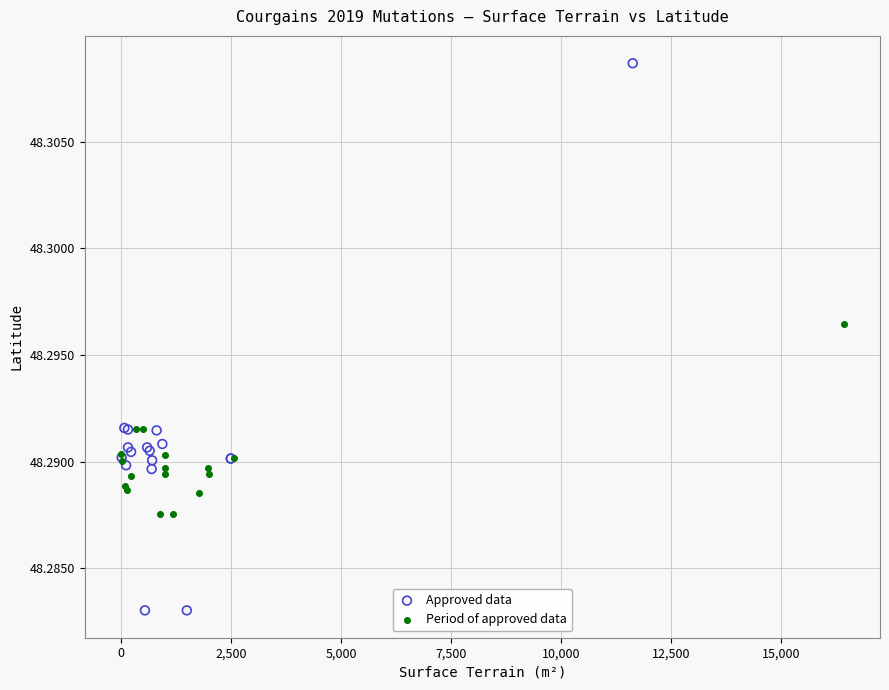

What are all the series names shown in the legend?

Approved data, Period of approved data